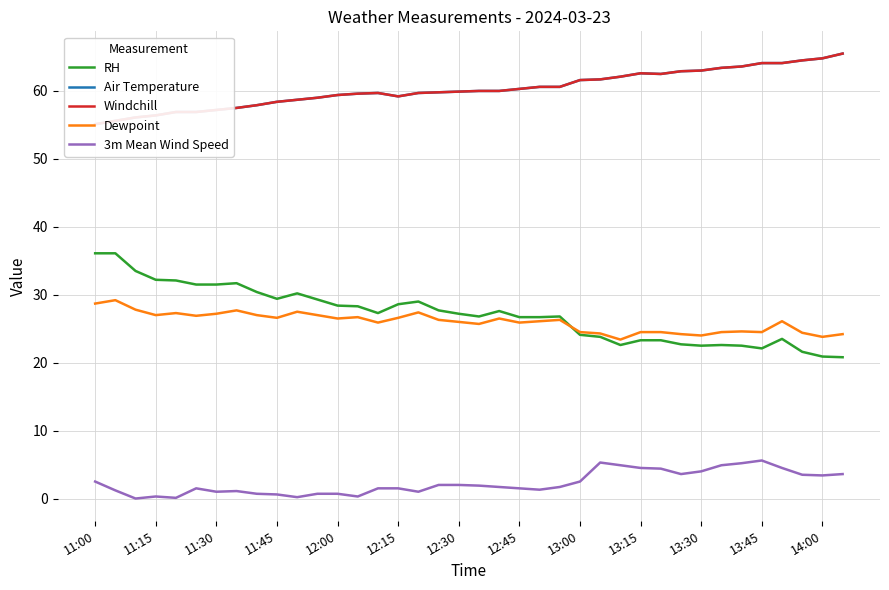

What is the minimum value for Dewpoint?

23.4